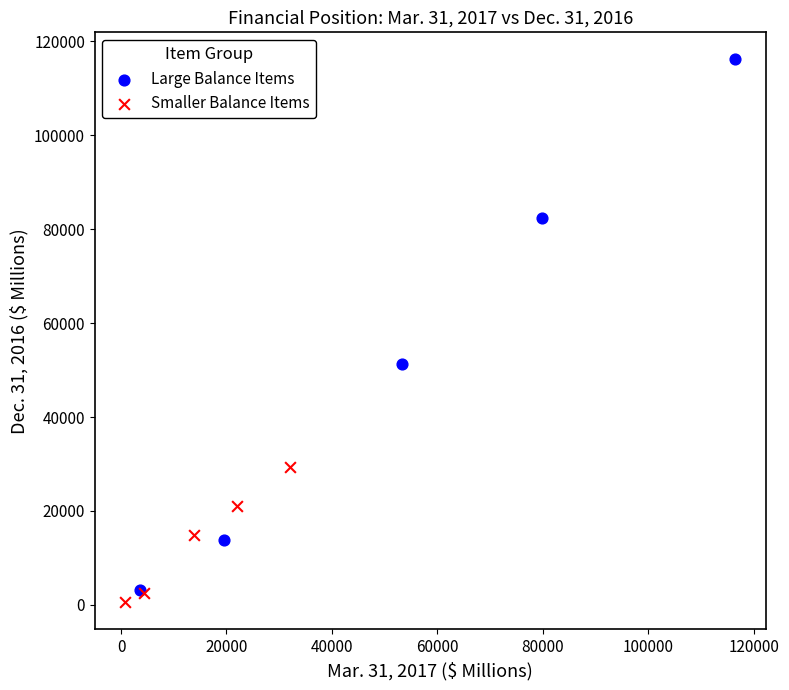

Which series has the widest spread of Y values?

Large Balance Items